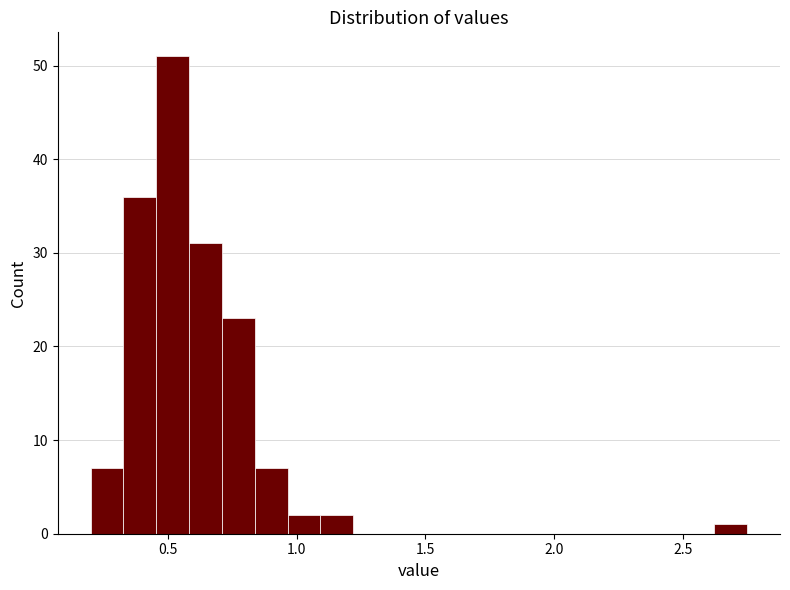

Read against the x-axis, roughly where is the centre of the tallest bar?

0.50